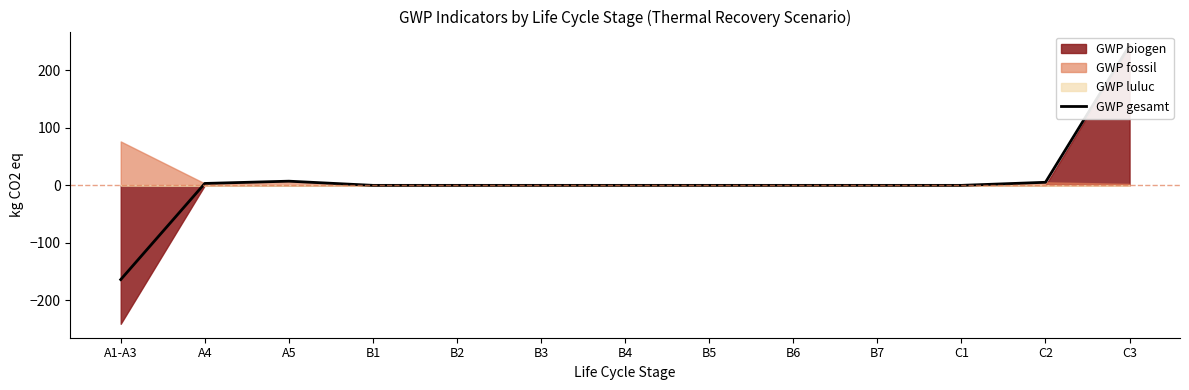

Where is the first local maximum?

A5